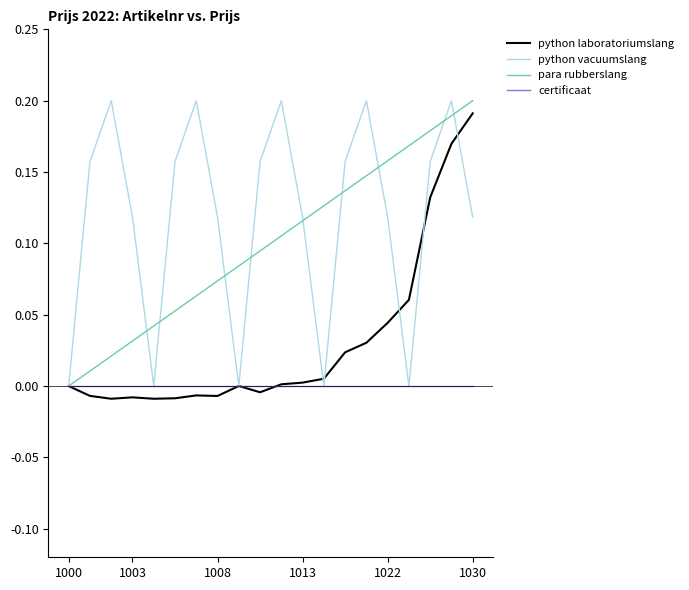

Rank the series by their average value, from lowest to highest.

certificaat, python laboratoriumslang, para rubberslang, python vacuumslang